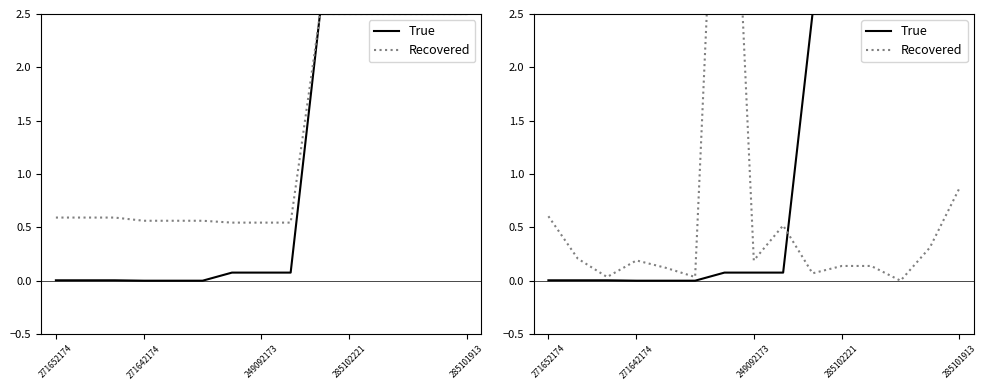

How many lines are shown in the chart?

2